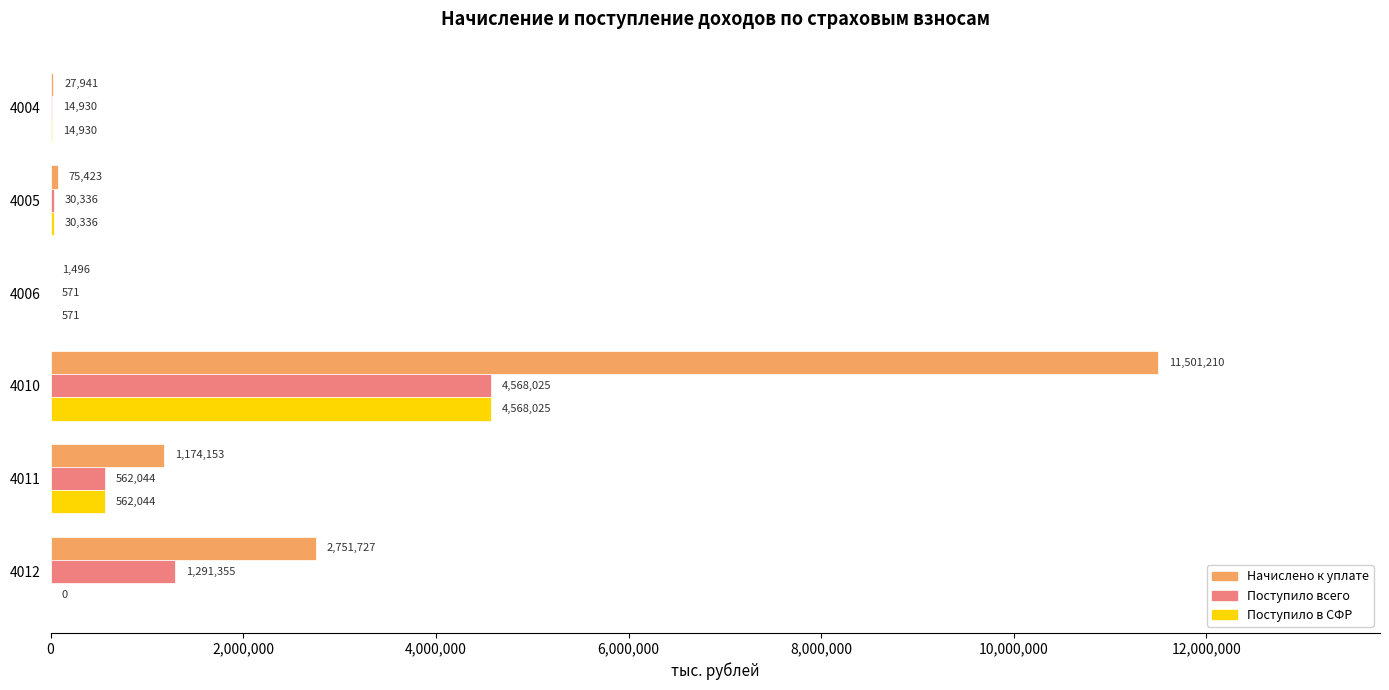

What is the sum of all Поступило всего values?

6467261